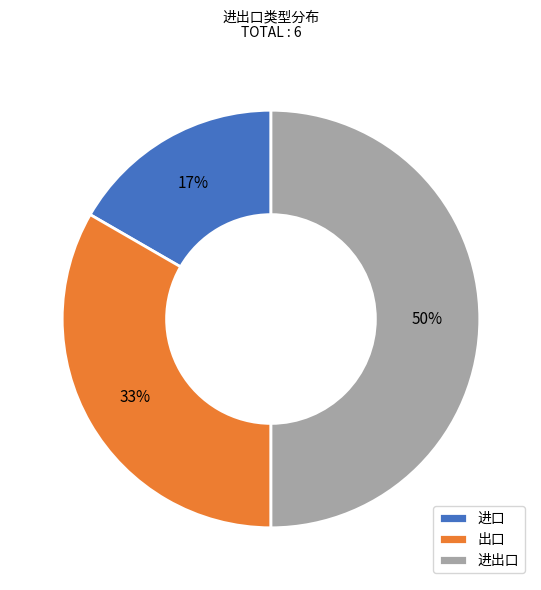

Does 进口 represent more than half of the total?

No